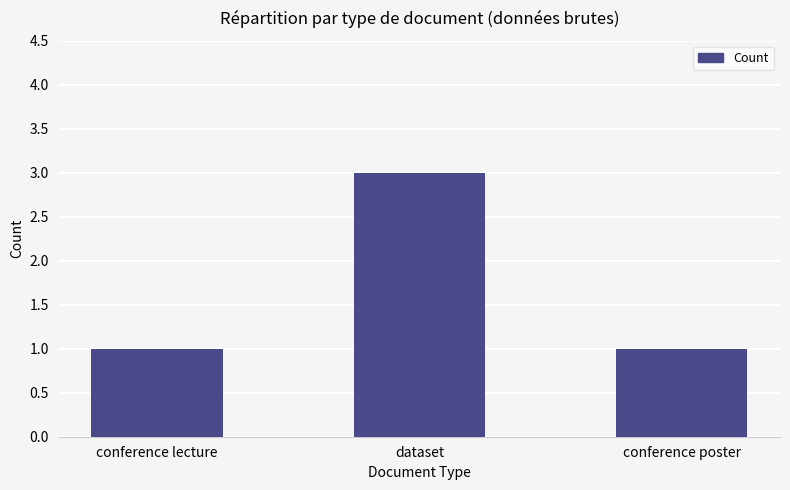

What is the change in value from conference lecture to dataset?

+2